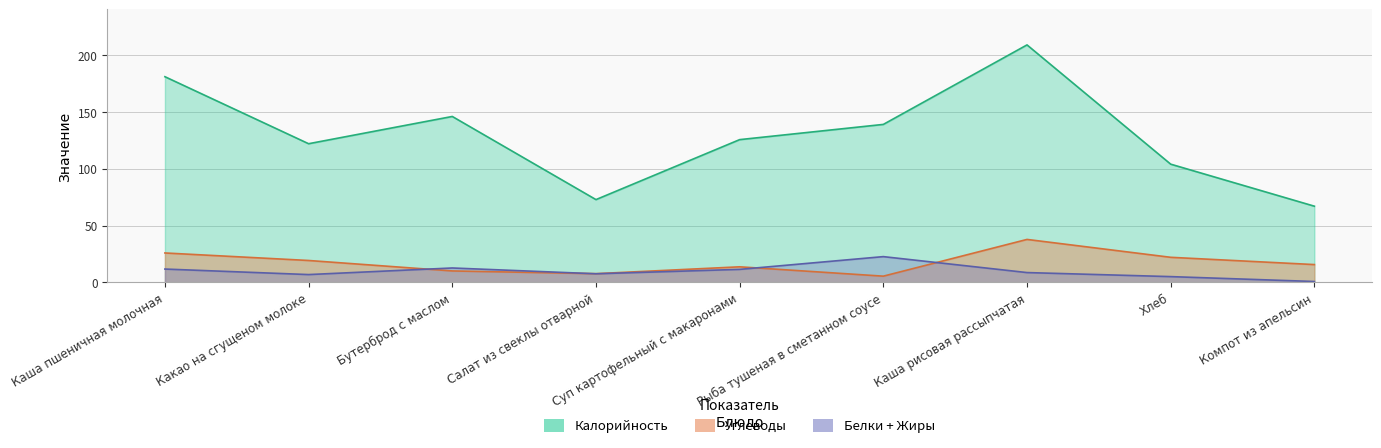

How many data points does each series have?

9